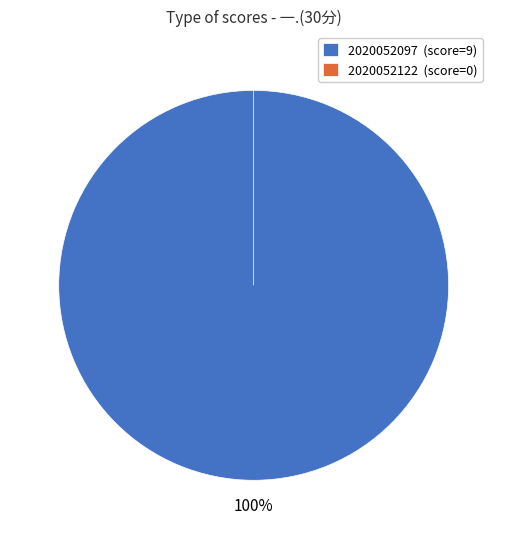

Is it true that 2020052097 is 89% of the pie?

False